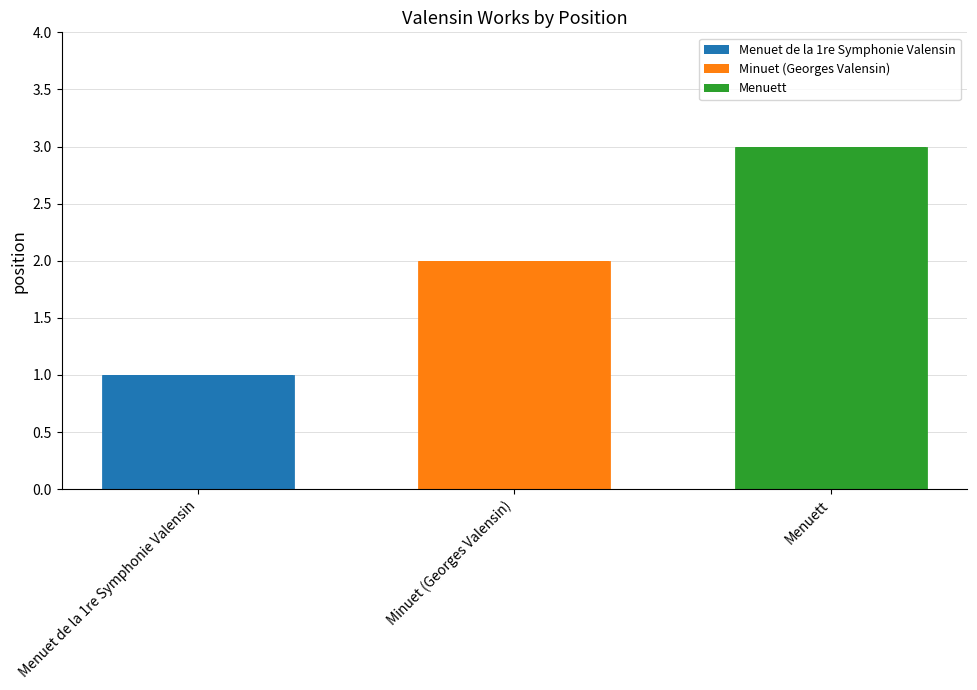

Approximately how many times larger is the value at Menuett compared to Menuet de la 1re Symphonie Valensin?

3.0